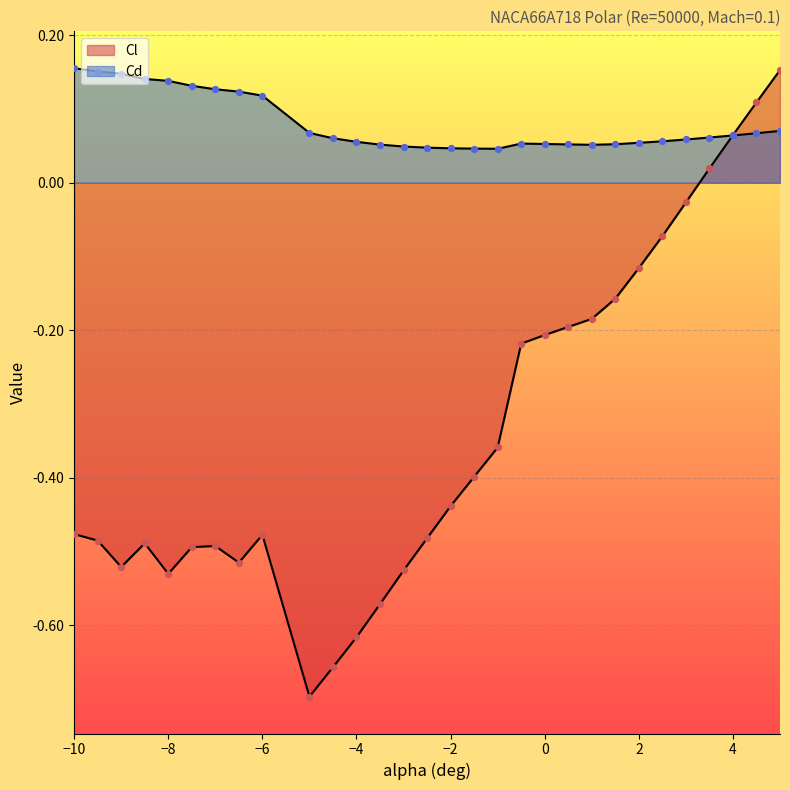

Which series has the largest total across all categories?

Cd